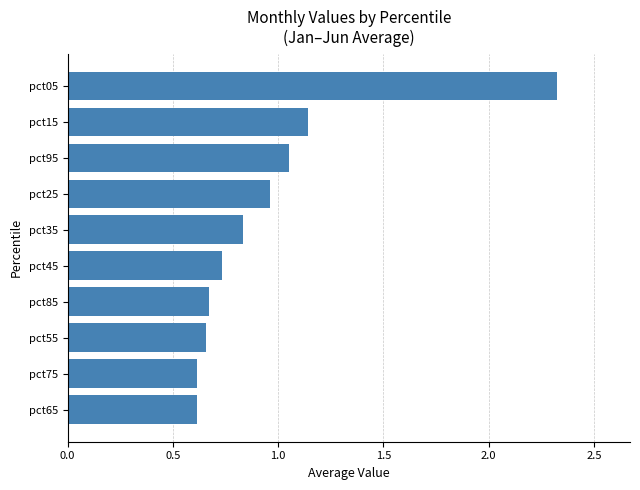

Which label corresponds to the largest value in the chart?

pct05